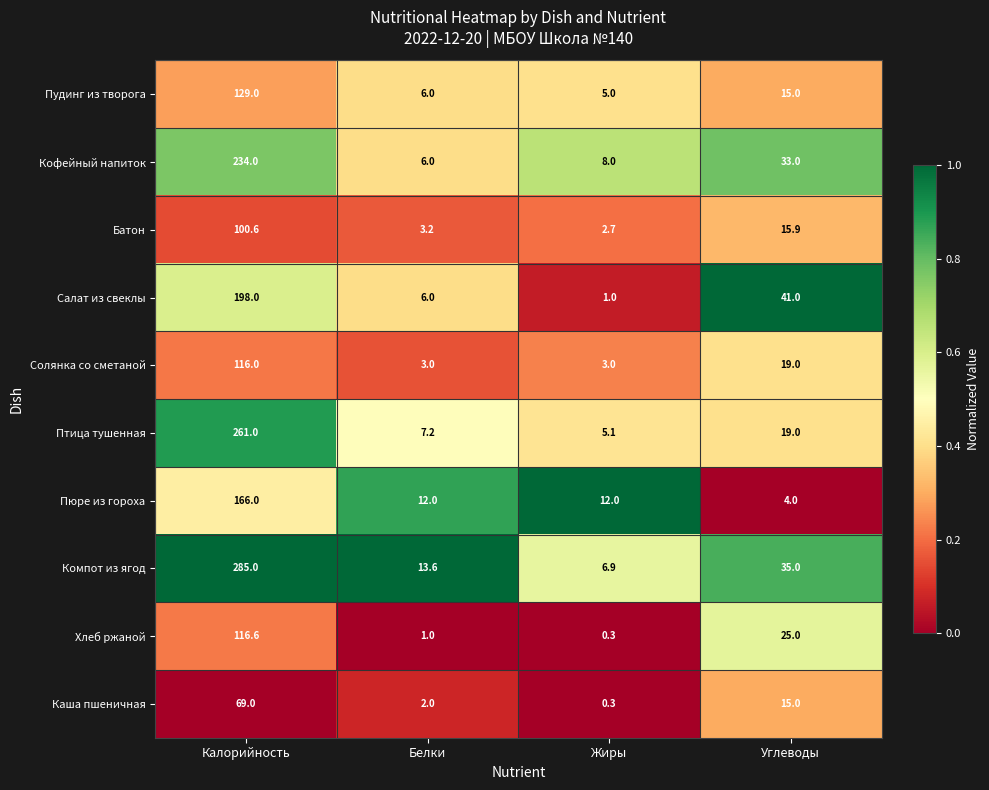

Which series has the widest spread of values?

Компот из ягод